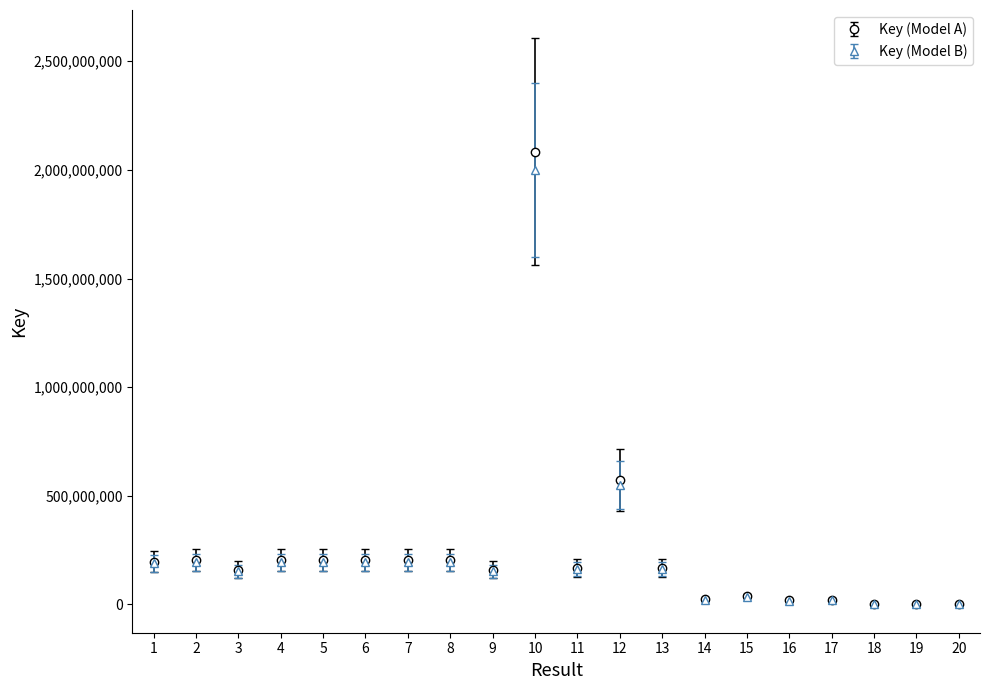

What is the total value across all series at 6?

398426581.3